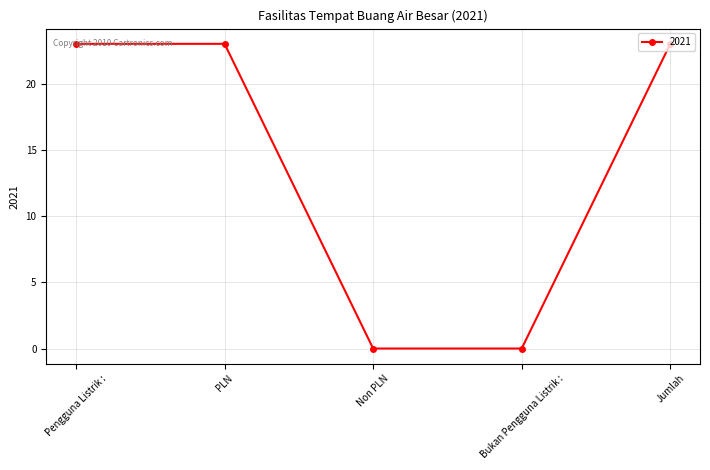

Count the number of data series in this chart.

1